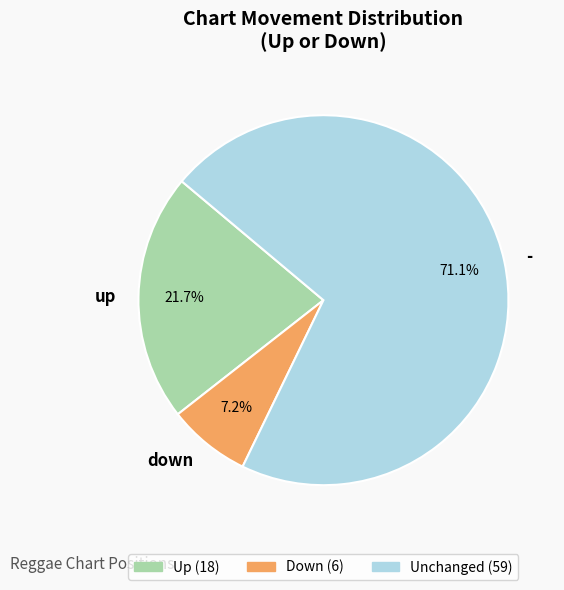

Approximately how many times larger is the value at down compared to -?

0.1